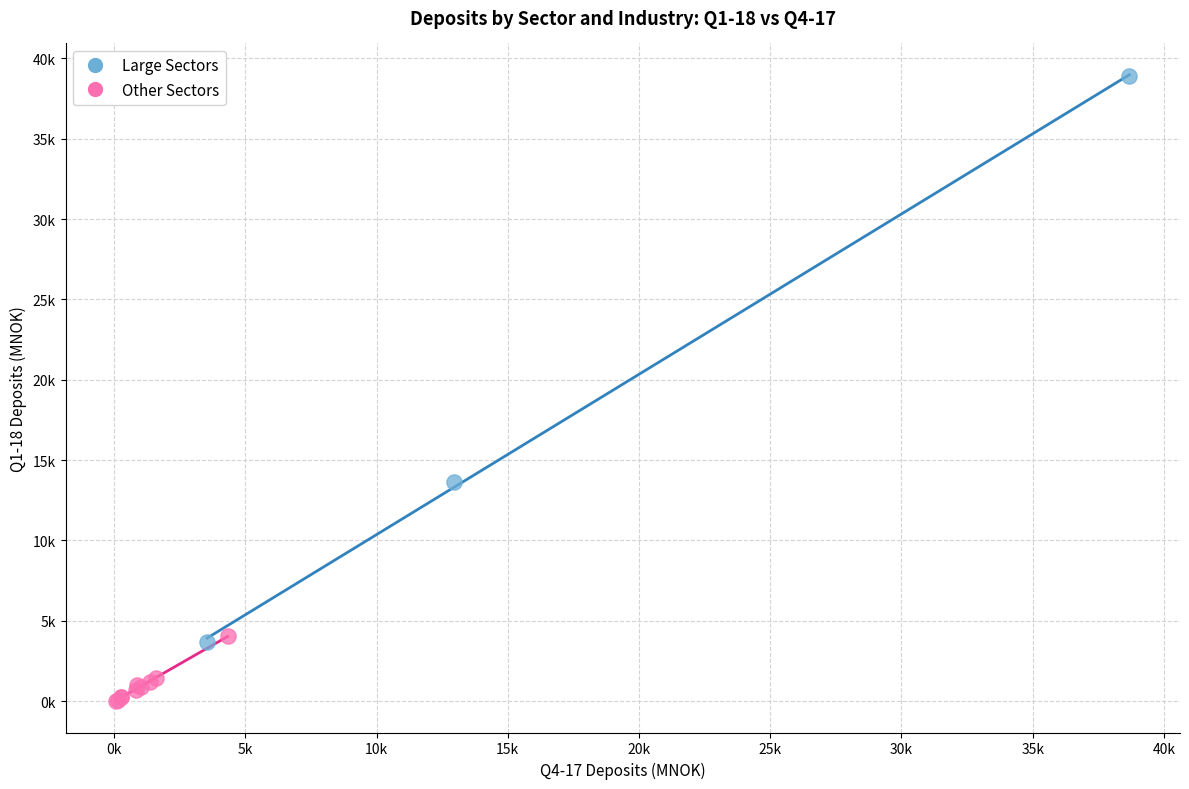

Which series contains the highest Y value?

Large Sectors